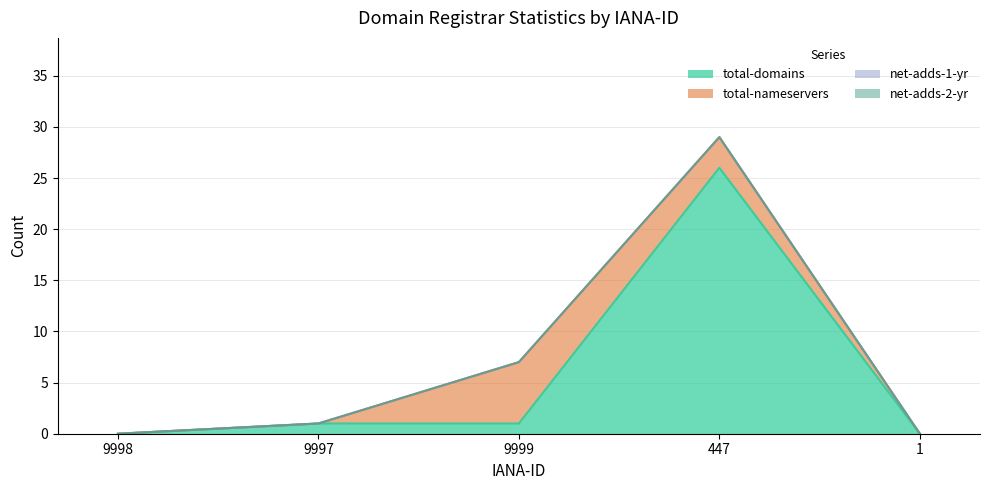

What is the difference between the maximum and minimum values in the total-nameservers series?

6